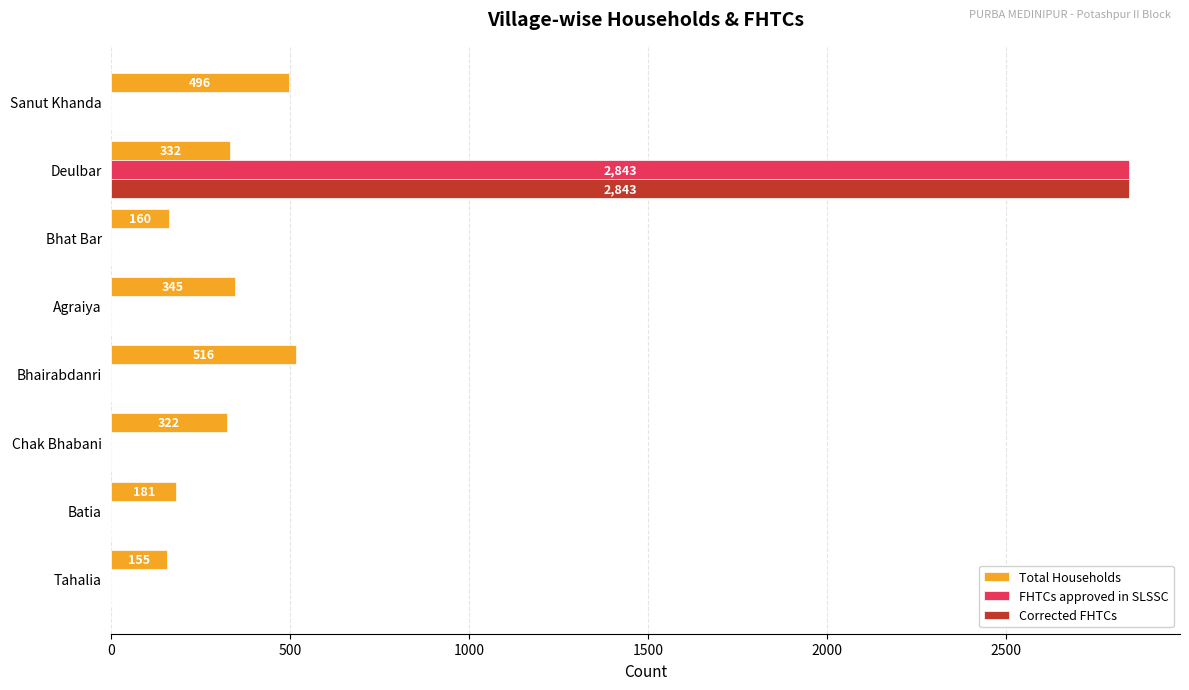

Which label corresponds to the largest value in the chart?

Deulbar